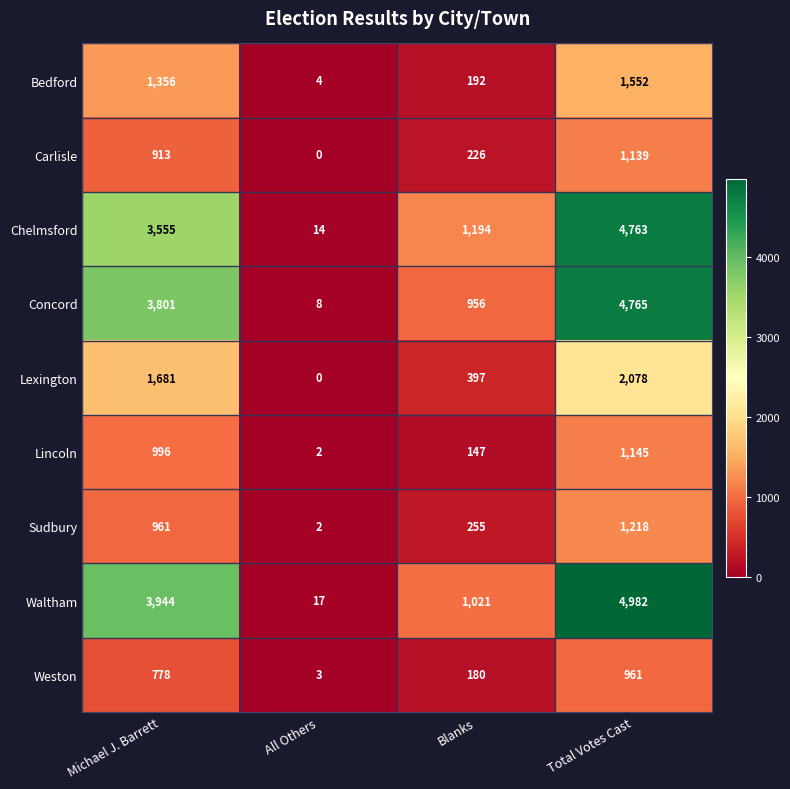

What value does the Bedford series have at Michael J. Barrett, to the nearest 10?

1360